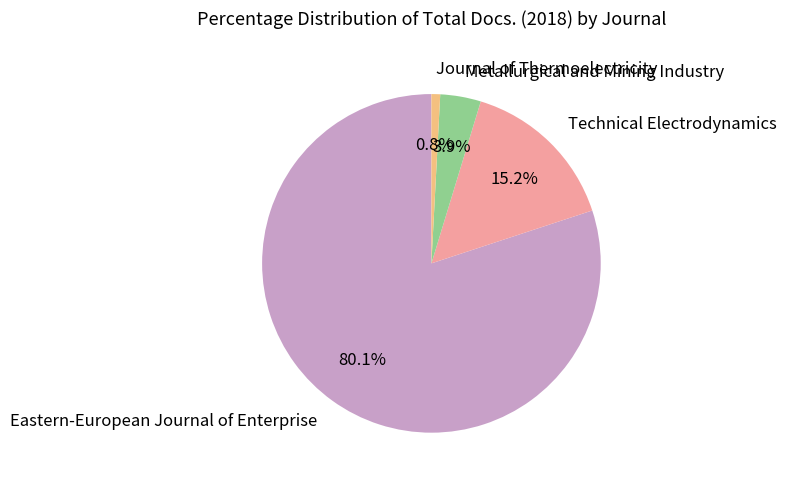

Between Metallurgical and Mining Industry and Technical Electrodynamics, which is larger?

Technical Electrodynamics